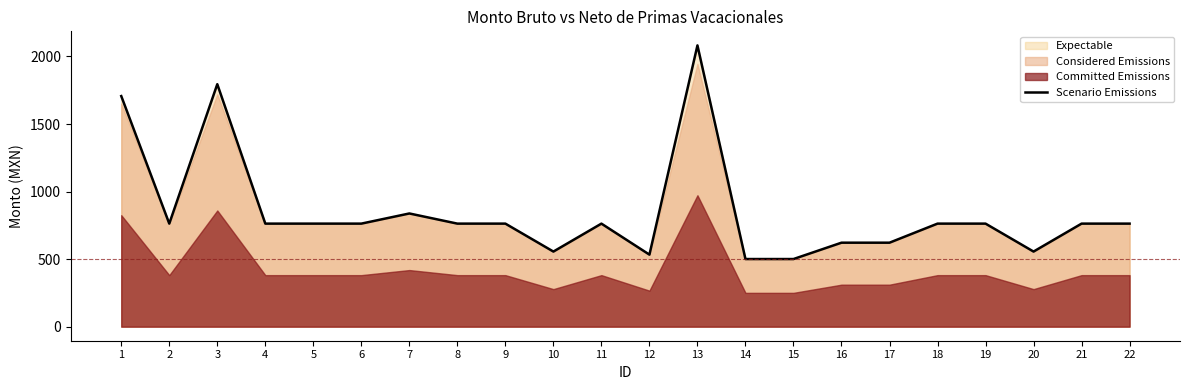

Reading right to left, transcribe all the data shown in this chart.

22=762.7	21=762.7	20=555.9	19=762.7	18=762.7	17=621.6	16=621.6	15=500.5	14=500.5	13=2082.0	12=533.1	11=762.7	10=555.9	9=762.7	8=762.7	7=837.9	6=762.7	5=762.7	4=762.7	3=1794.9	2=762.7	1=1706.8